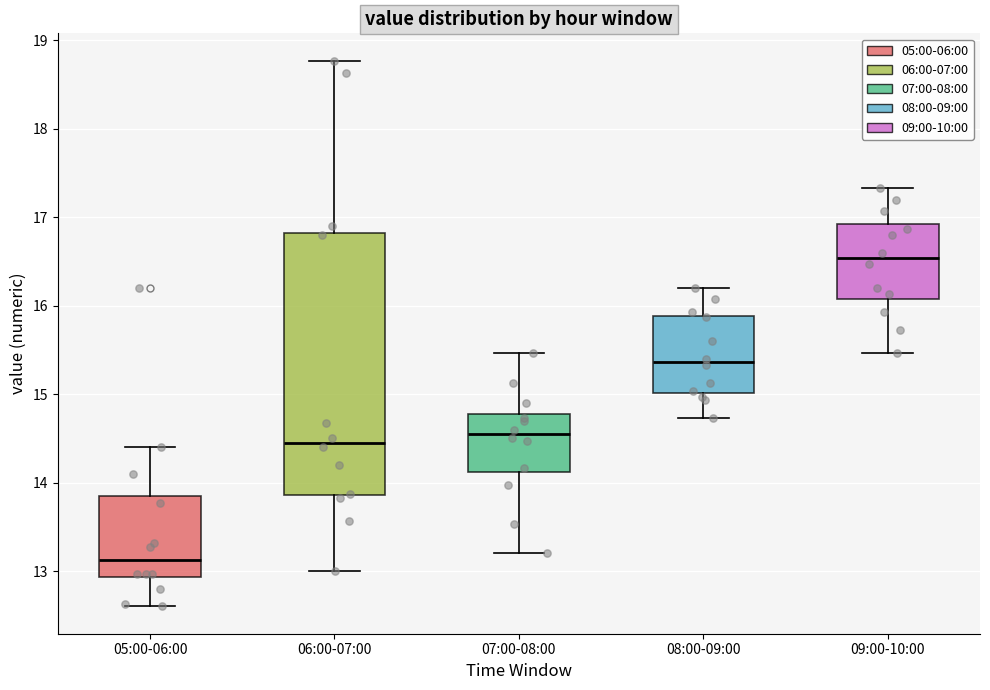

Comparing the boxes themselves (not the whiskers), which one is the tallest?

06:00-07:00